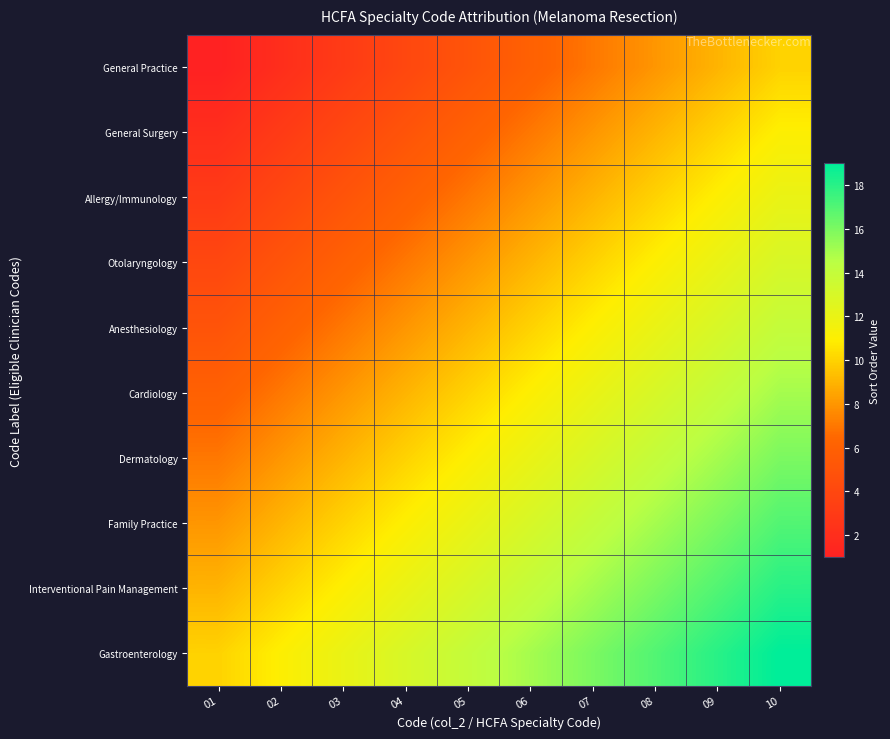

Reading left to right, what are all the values shown in this chart?

General Practice: 01=1	02=2	03=3	04=4	05=5	06=6	07=7	08=8	09=9	10=10
General Surgery: 01=2	02=3	03=4	04=5	05=6	06=7	07=8	08=9	09=10	10=11
Allergy/Immunology: 01=3	02=4	03=5	04=6	05=7	06=8	07=9	08=10	09=11	10=12
Otolaryngology: 01=4	02=5	03=6	04=7	05=8	06=9	07=10	08=11	09=12	10=13
Anesthesiology: 01=5	02=6	03=7	04=8	05=9	06=10	07=11	08=12	09=13	10=14
Cardiology: 01=6	02=7	03=8	04=9	05=10	06=11	07=12	08=13	09=14	10=15
Dermatology: 01=7	02=8	03=9	04=10	05=11	06=12	07=13	08=14	09=15	10=16
Family Practice: 01=8	02=9	03=10	04=11	05=12	06=13	07=14	08=15	09=16	10=17
Interventional Pain Management: 01=9	02=10	03=11	04=12	05=13	06=14	07=15	08=16	09=17	10=18
Gastroenterology: 01=10	02=11	03=12	04=13	05=14	06=15	07=16	08=17	09=18	10=19